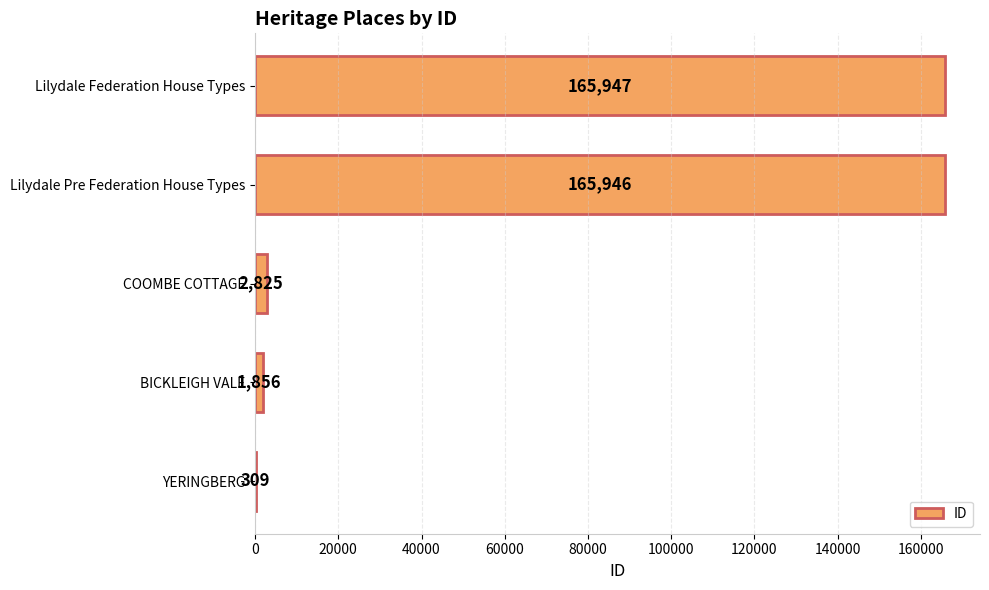

How many series are shown in this chart?

1